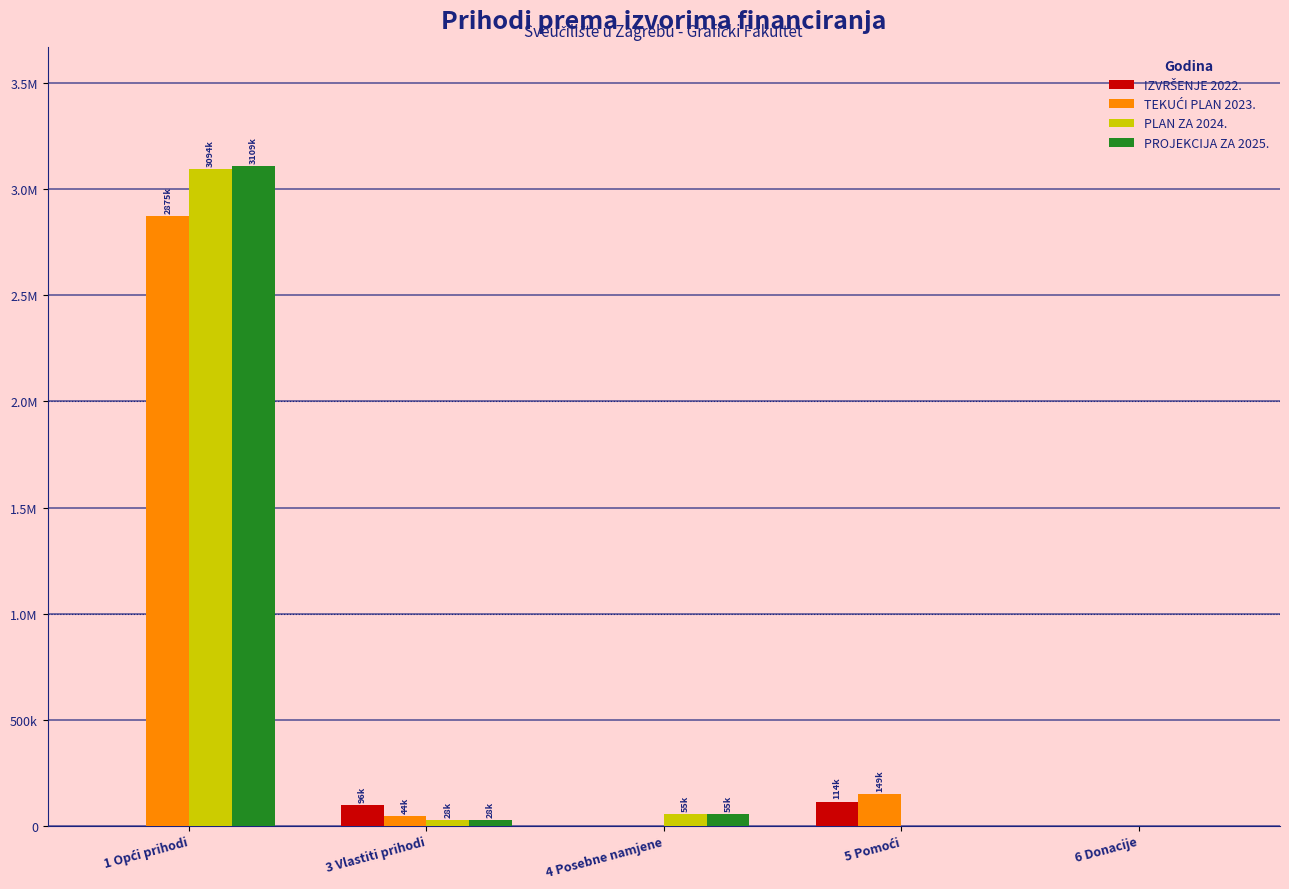

Are the bars horizontal?

No